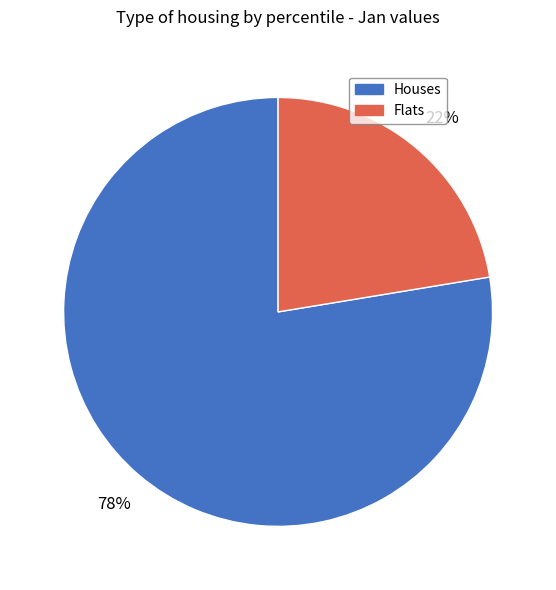

Is there a majority slice in this chart?

Yes